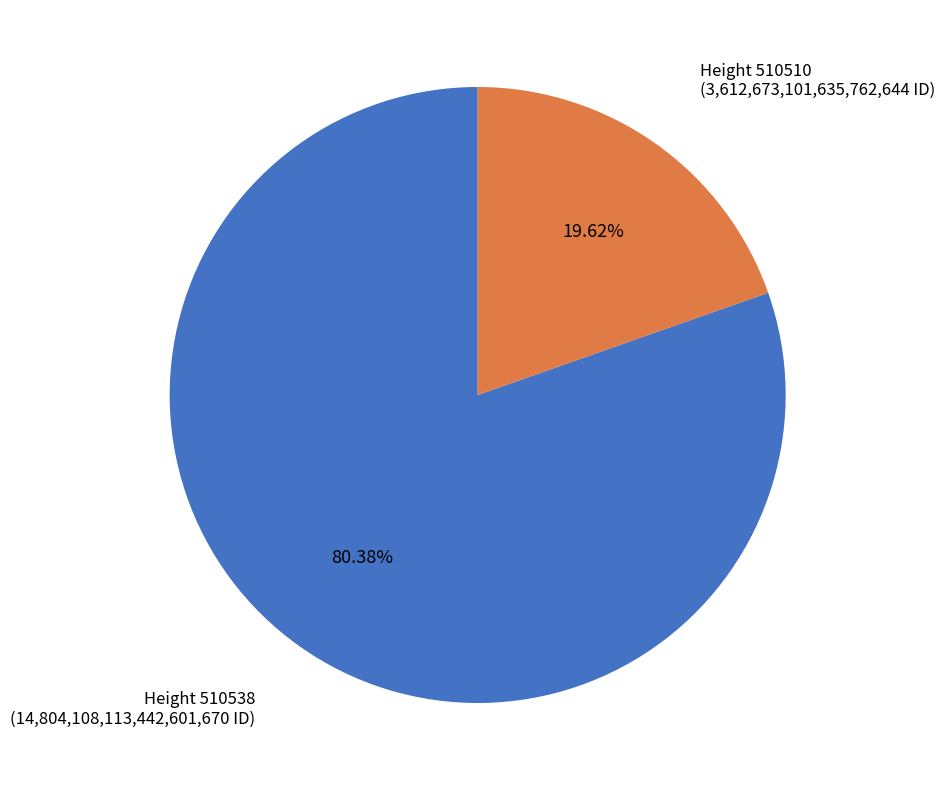

Rank the categories by value from lowest to highest.

Height 510510 (3,612,673,101,635,762,644 ID), Height 510538 (14,804,108,113,442,601,670 ID)